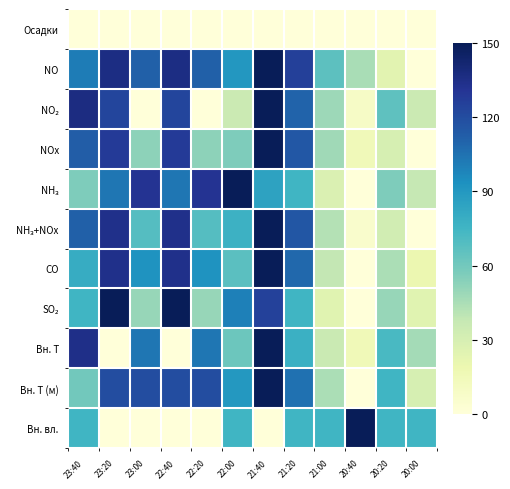

Which label corresponds to the smallest value in the chart?

23:40